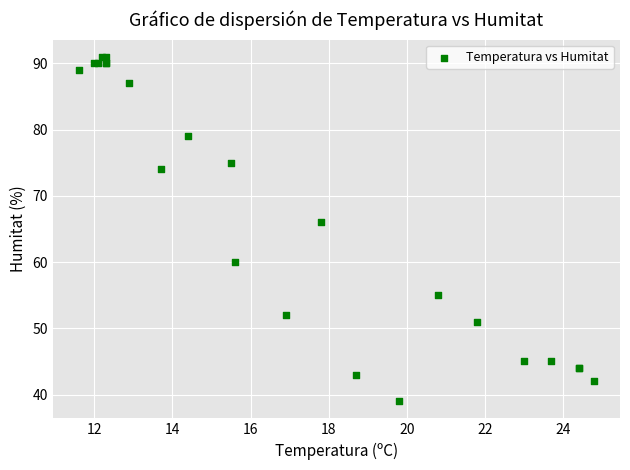

What Y value in the scatter plot is closest to 65?

66